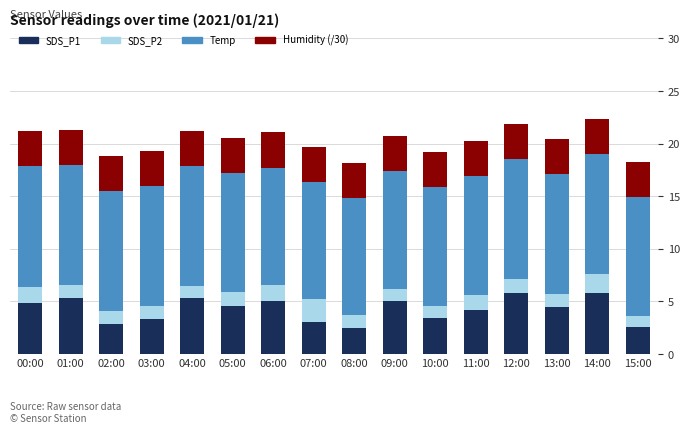

The value of SDS_P1 at 14:00 is 5.8. True or false?

True